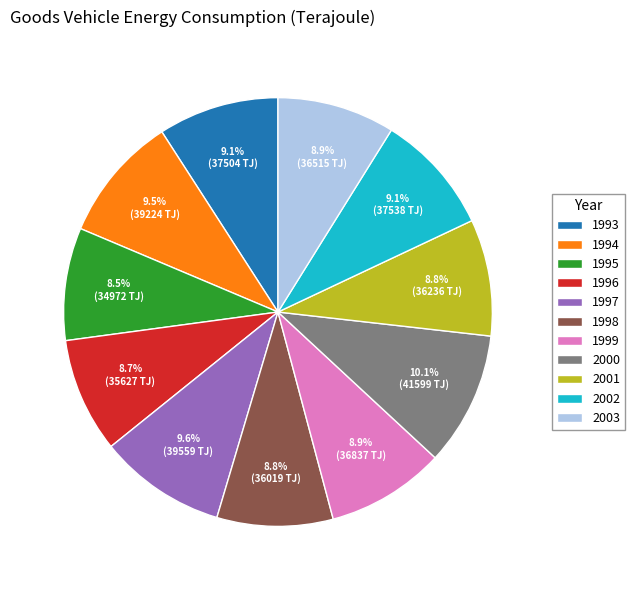

What percentage do 1996 and 2001 together represent?

17.5%